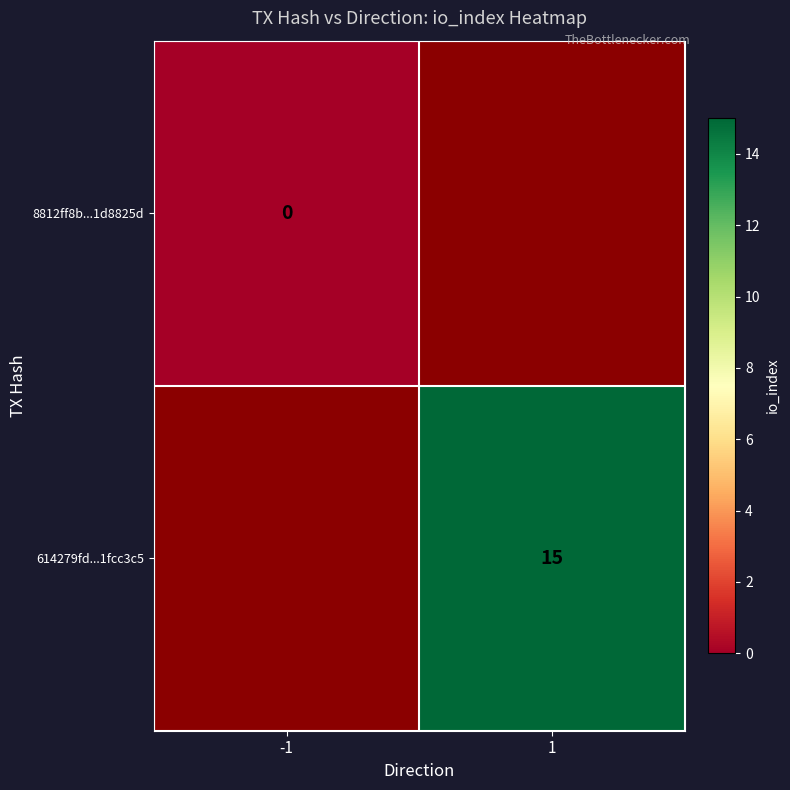

The value of 614279fd...1fcc3c5 at 1 is 15. True or false?

True